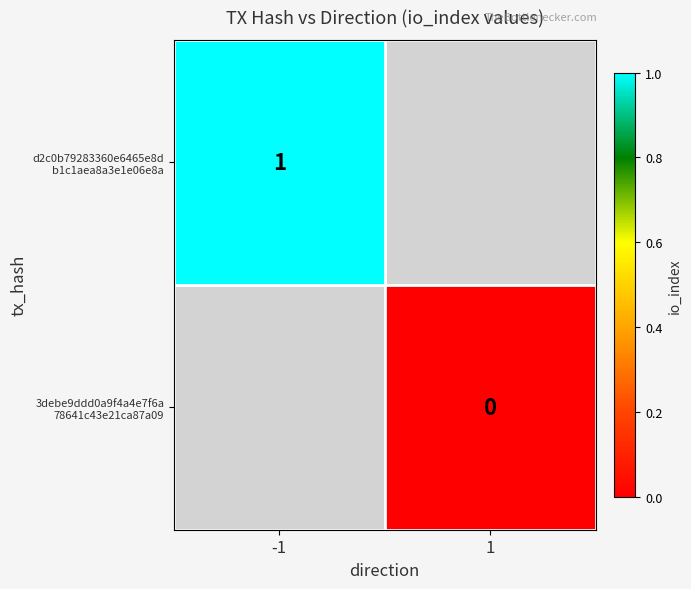

List the series in order of their peak value, highest first.

d2c0b79283360e6465e8d b1c1aea8a3e1e06e8a, 3debe9ddd0a9f4a4e7f6a 78641c43e21ca87a09